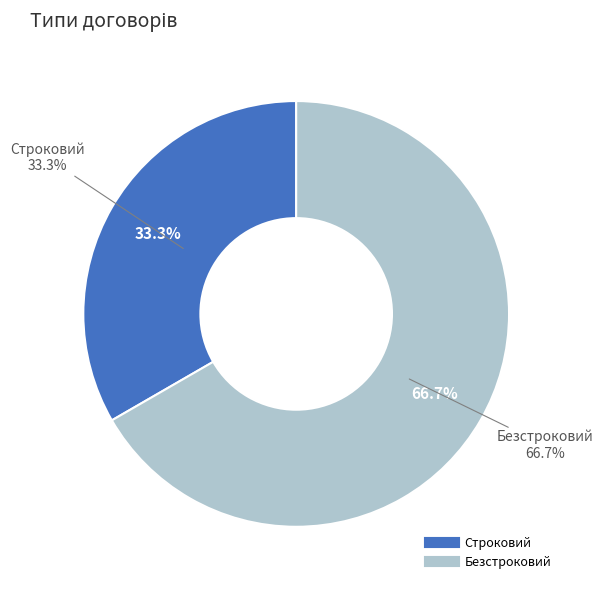

Does Безстроковий account for over 50% of the chart?

Yes